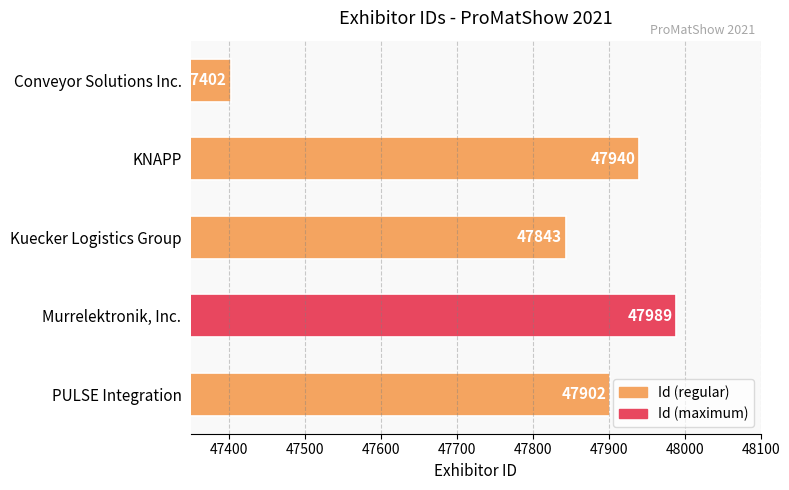

Reading bottom to top, what are all the values shown in this chart?

47902	47989	47843	47940	47402